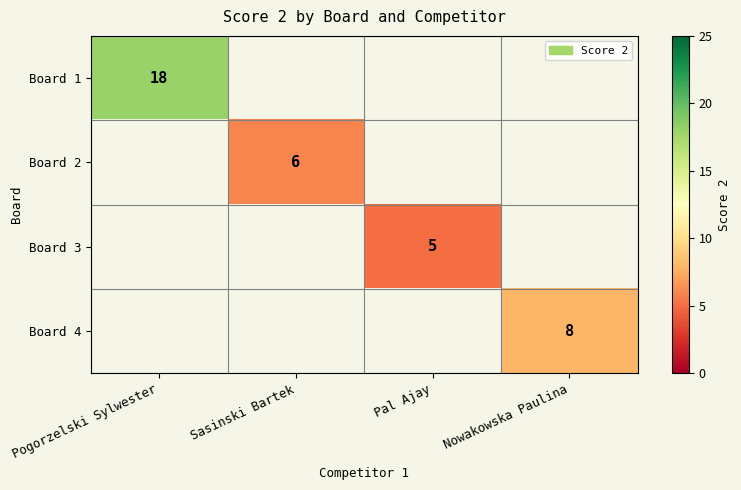

True or false: Board 2 has a value of 6 at Sasinski Bartek.

True